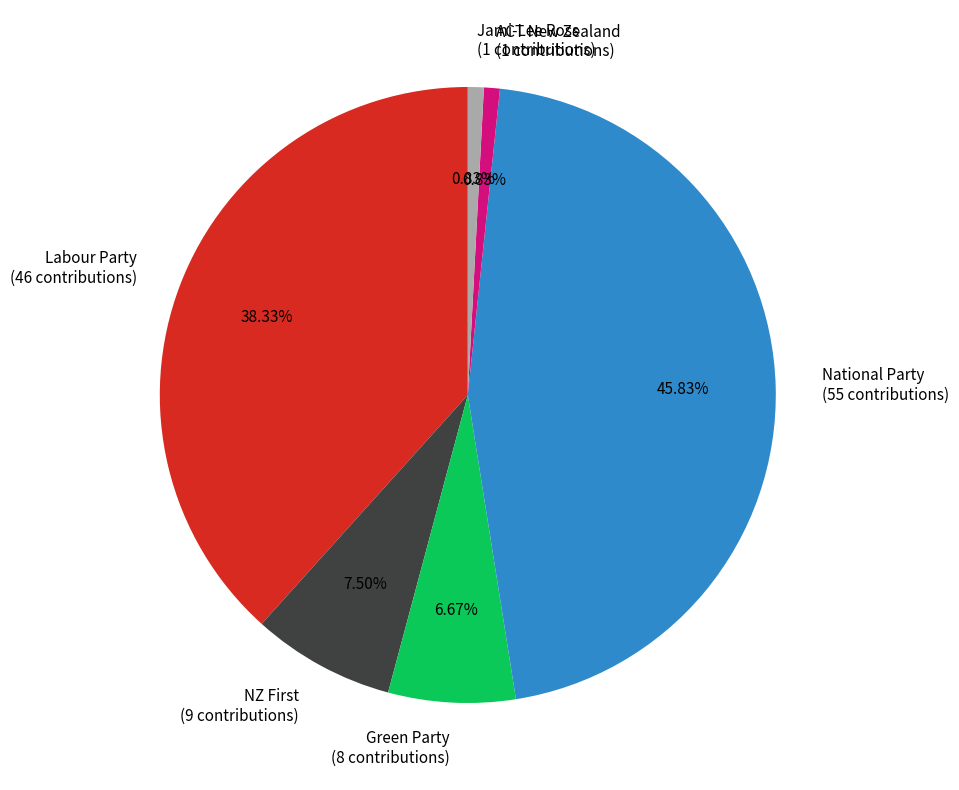

Which slice is the largest?

National Party